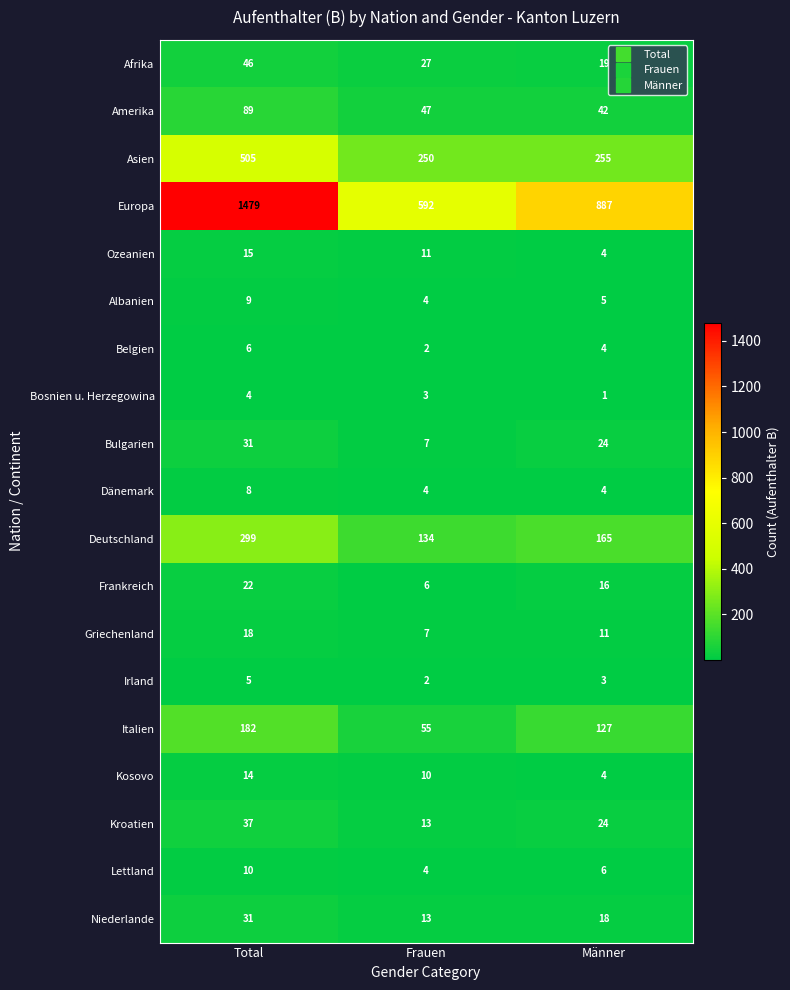

What is the sum of the Lettland values at Total and Frauen?

14